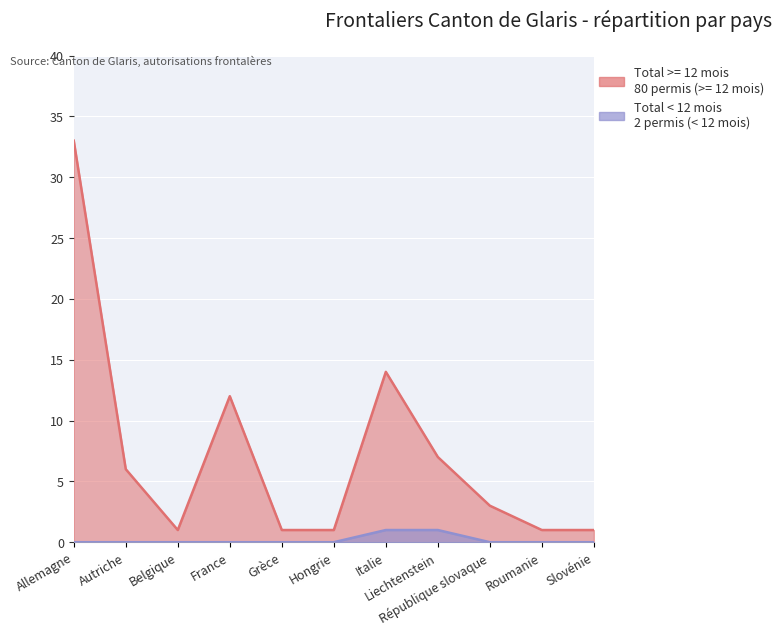

What are all the series names shown in the legend?

Total >= 12 mois, Total < 12 mois